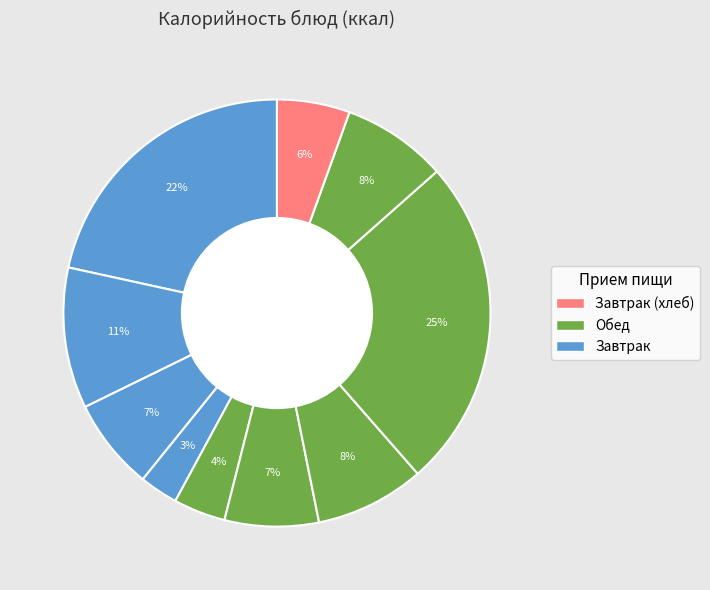

Is there any slice that represents more than half of the pie?

No